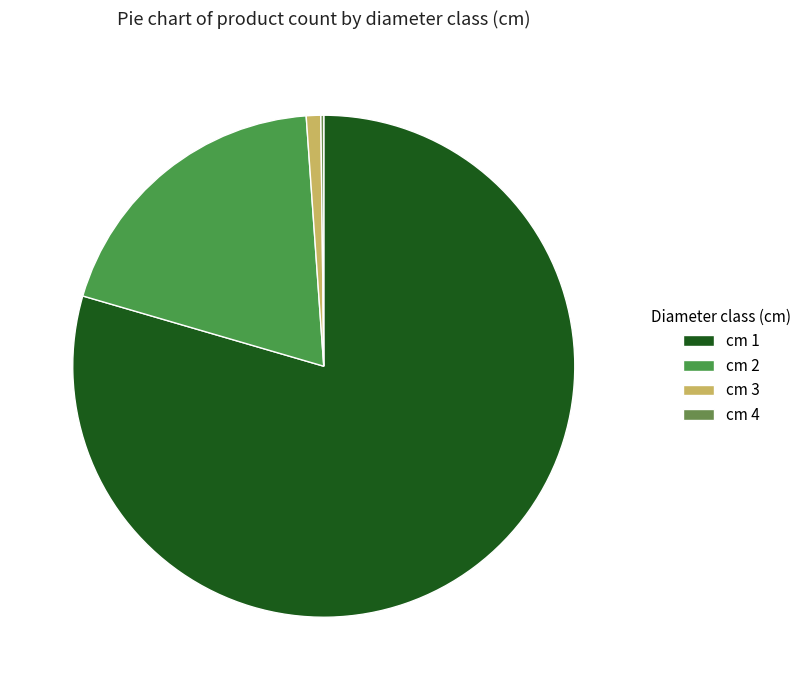

How many slices are in this pie chart?

4